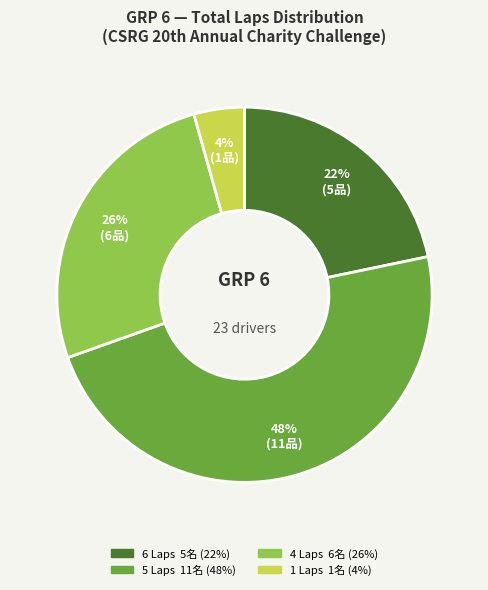

How many segments does this pie chart have?

4